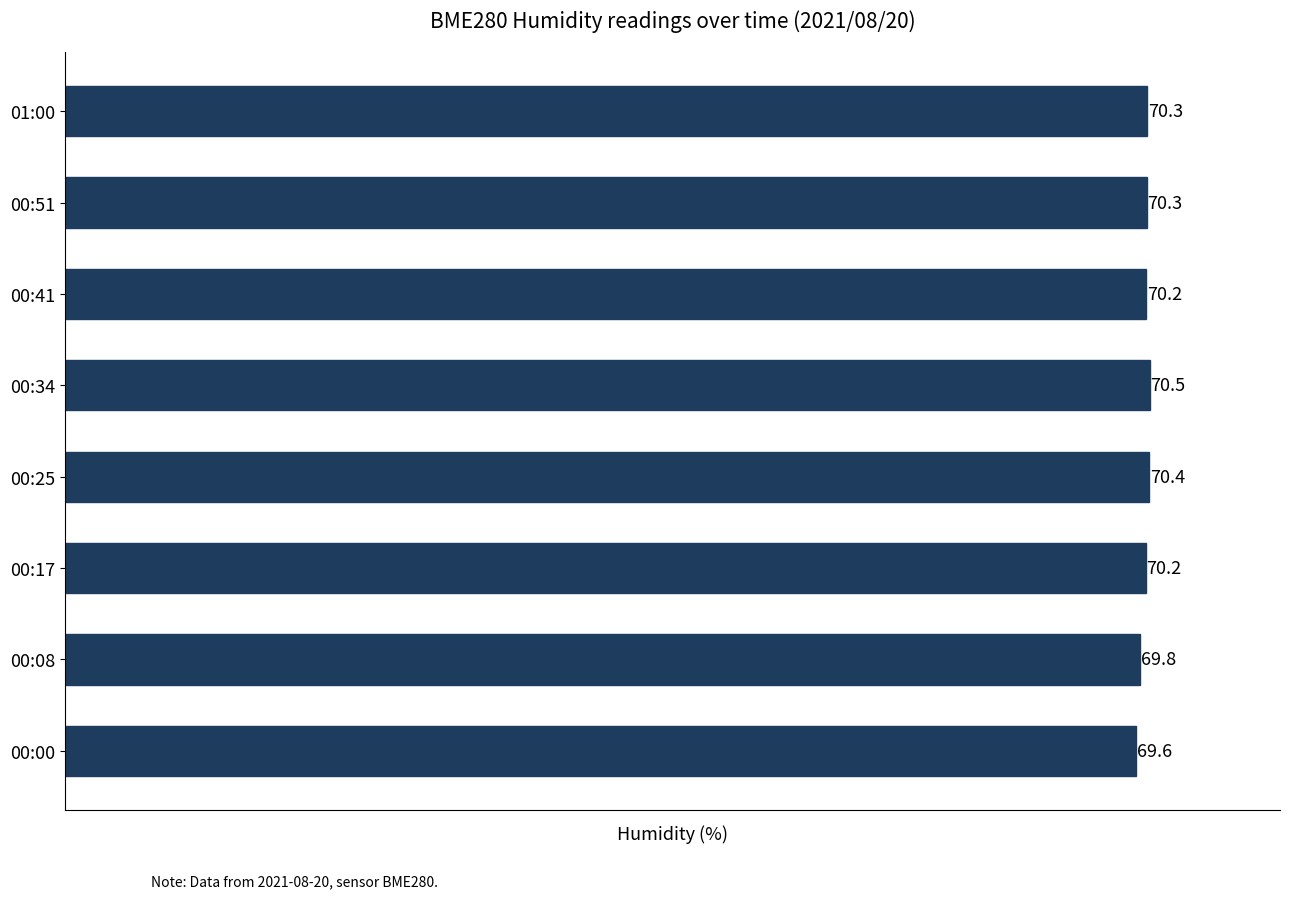

How many bars are there in total?

8